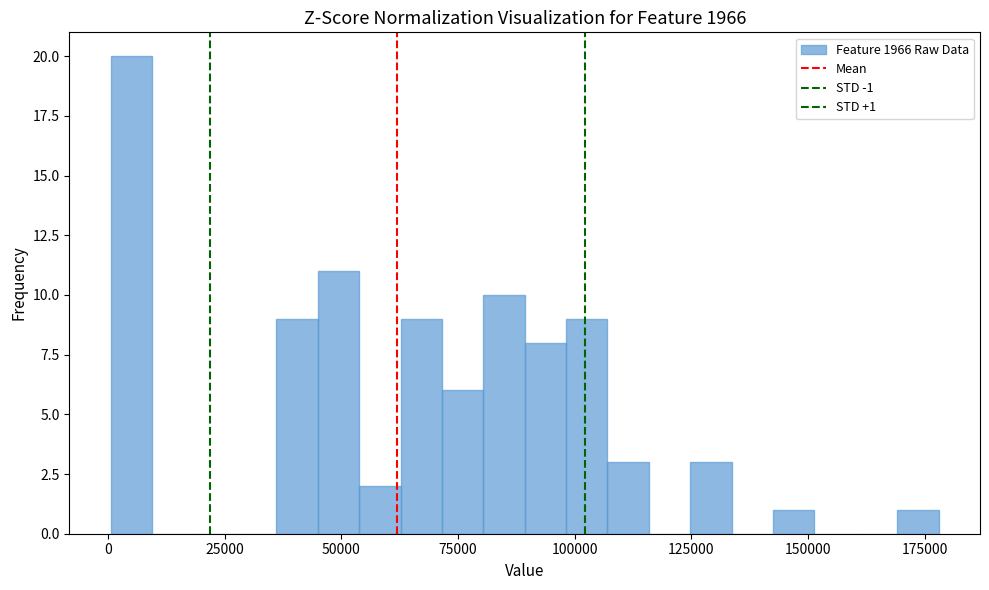

Around what value on the x-axis is the tallest bar? Give the approximate position of its centre, as read against the axis.

5000